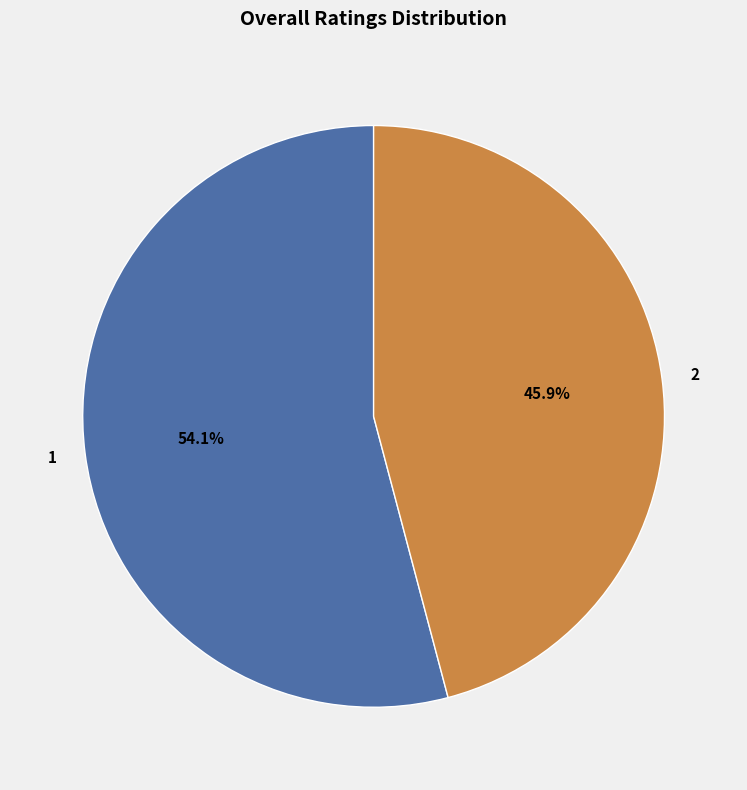

To the nearest percent, what is the difference between the largest and smallest slice percentages?

8%